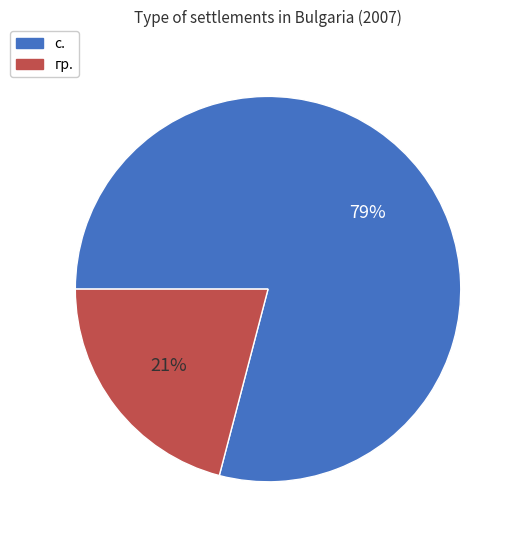

To the nearest percent, what is the combined percentage of с. and гр.?

100%